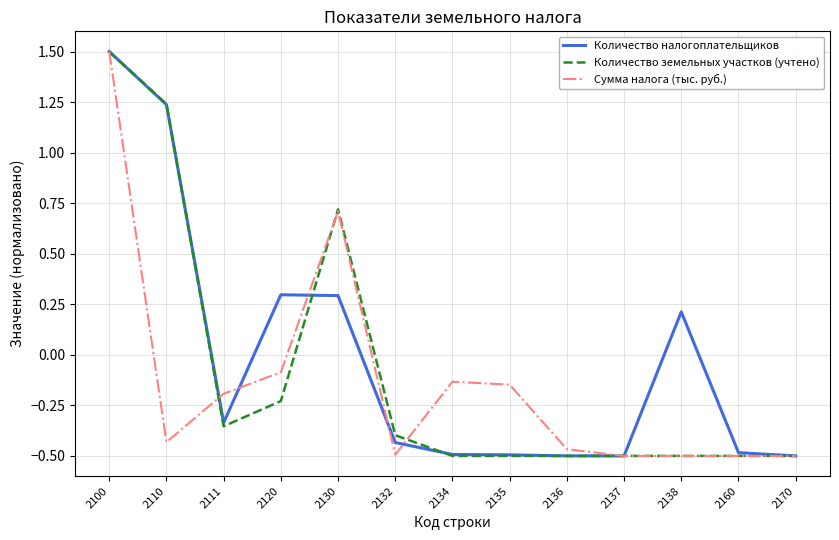

How many series are shown in this chart?

3